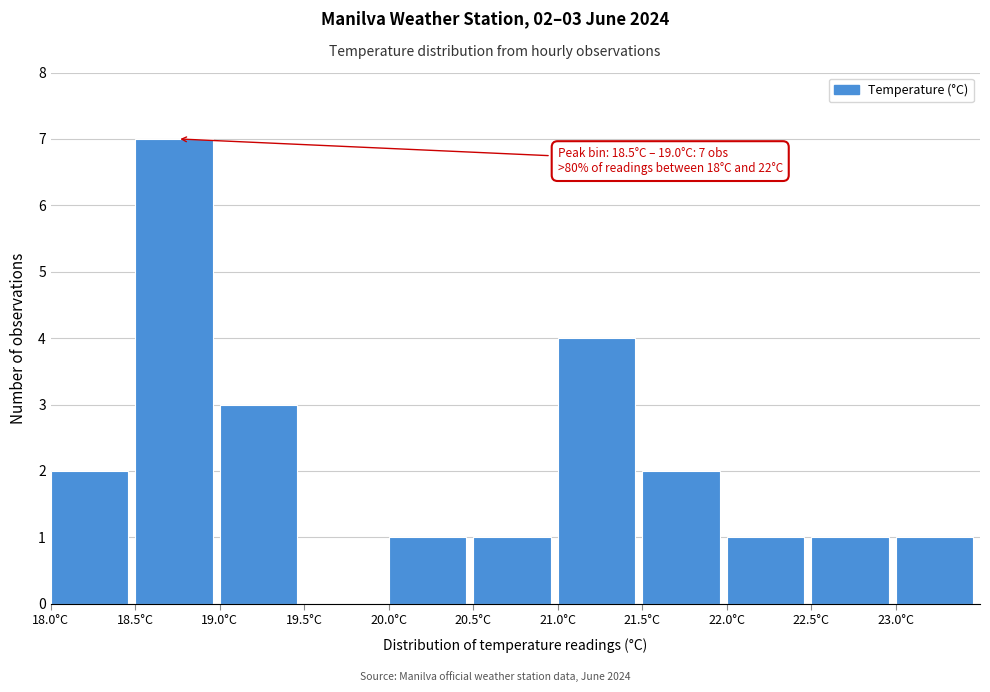

Over which range of the x-axis is the bar tallest?

18.5 to 19.0